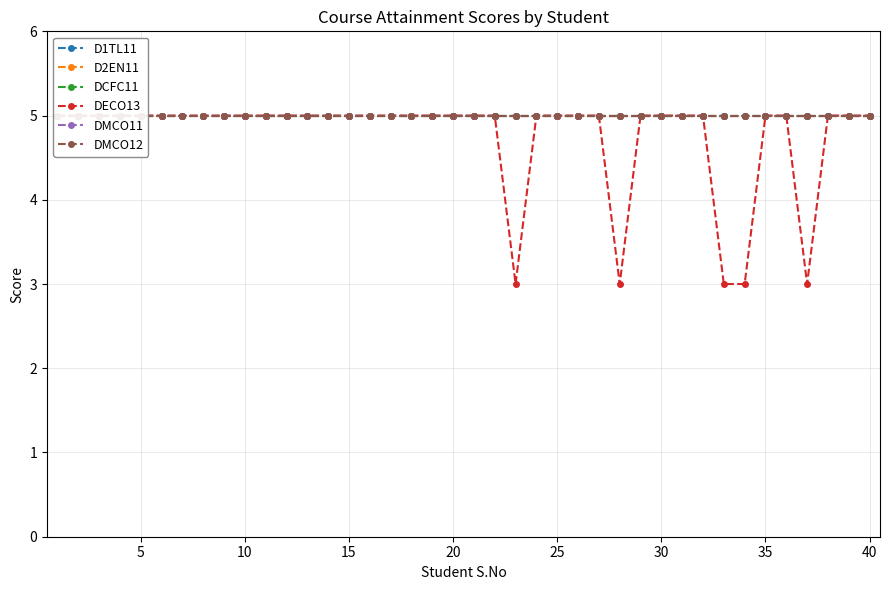

What is the greatest value displayed?

5